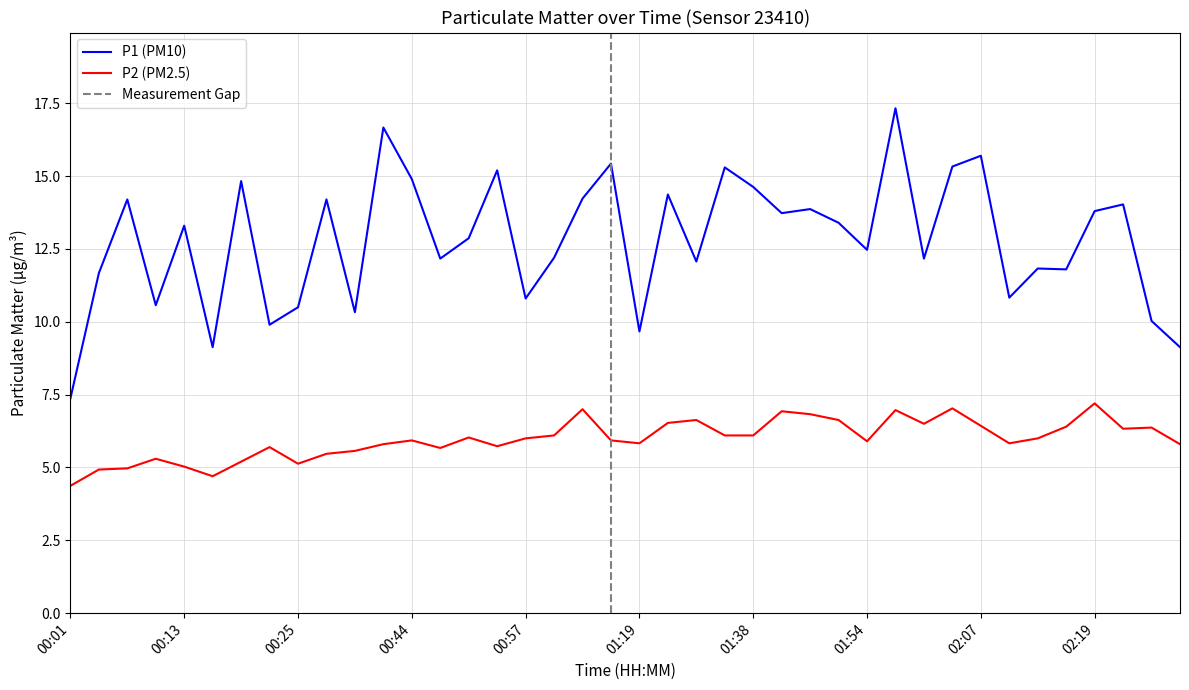

True or false: P2 has more than 2 interior local peaks.

True